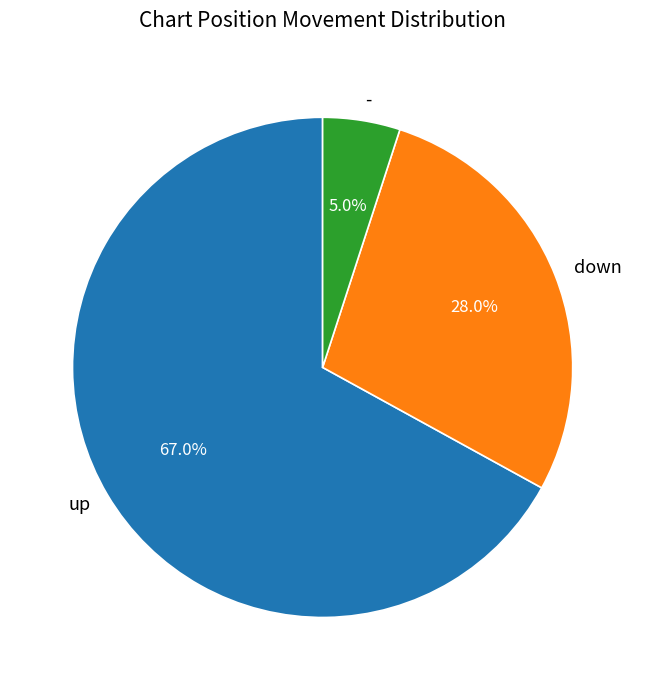

The down slice represents 28% of the pie. True or false?

True